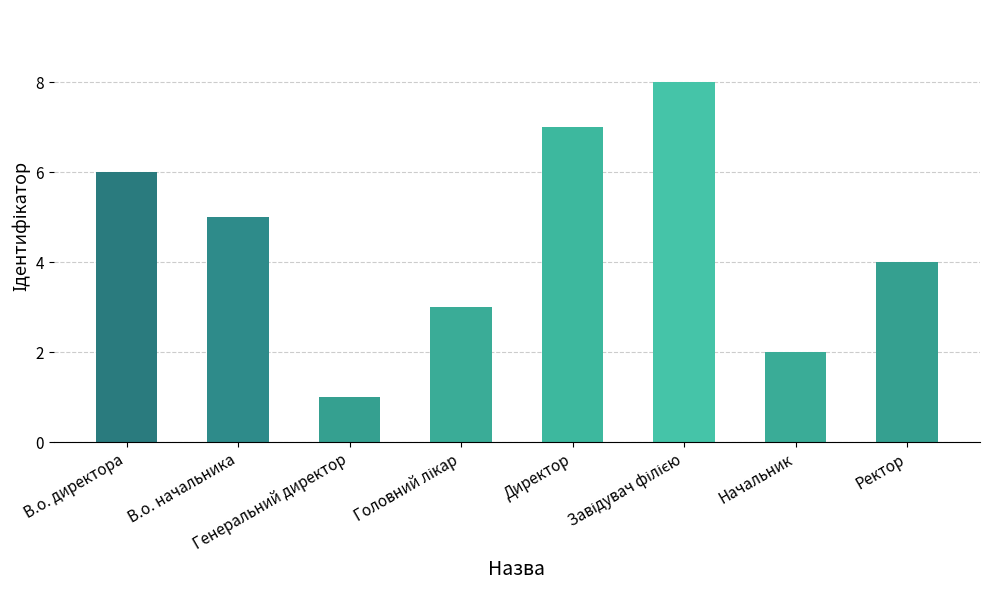

What is the sum of all values?

36